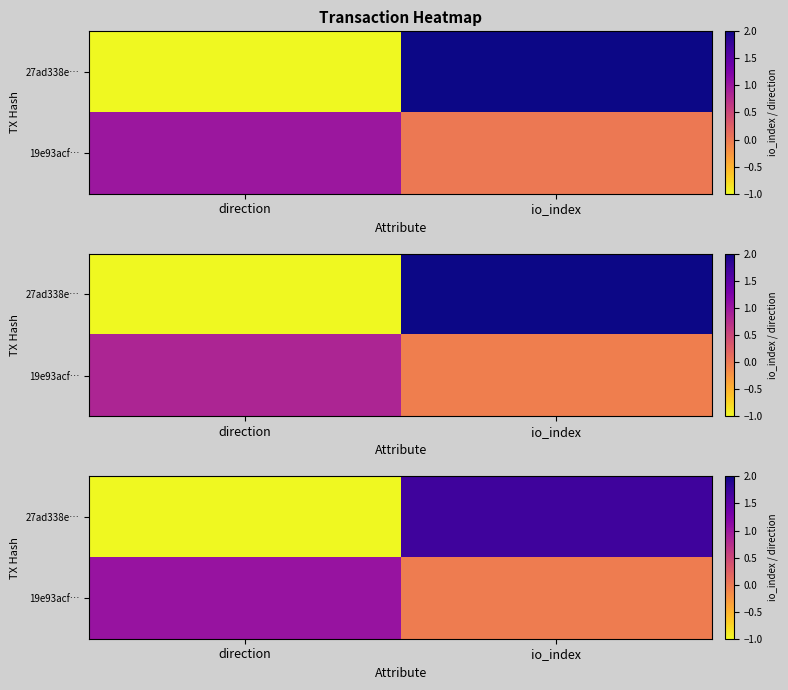

Between io_index and direction, which is larger?

io_index